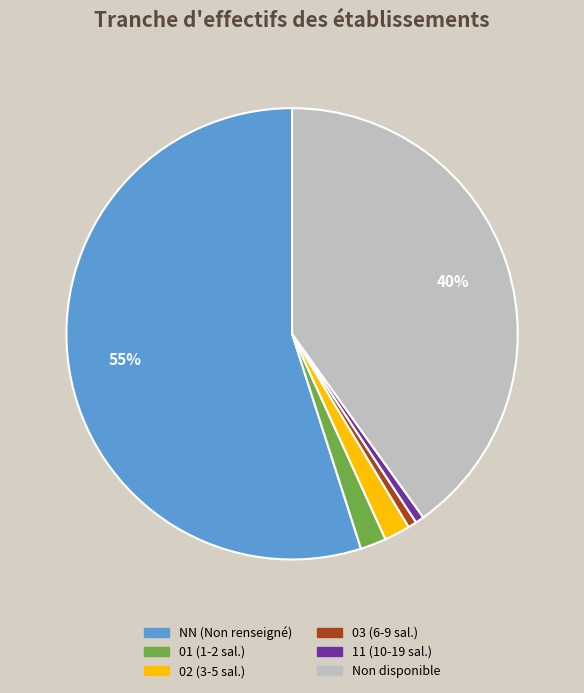

How many segments does this pie chart have?

6